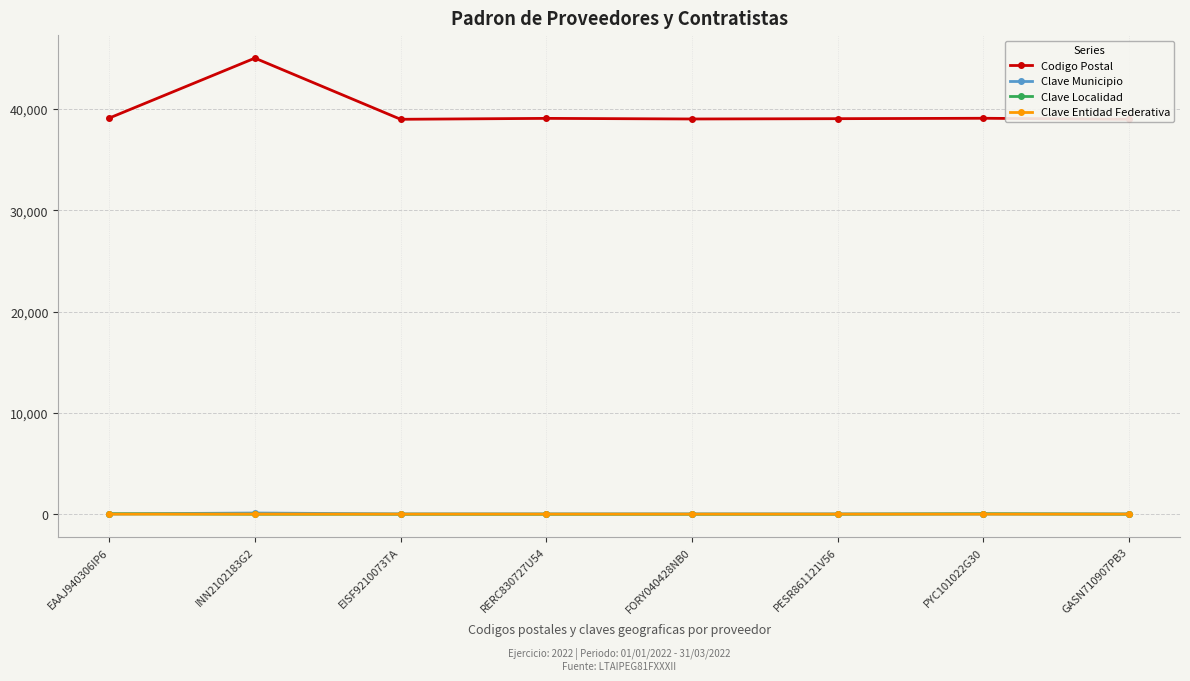

At which category does Clave Entidad Federativa reach its first local peak?

INN2102183G2